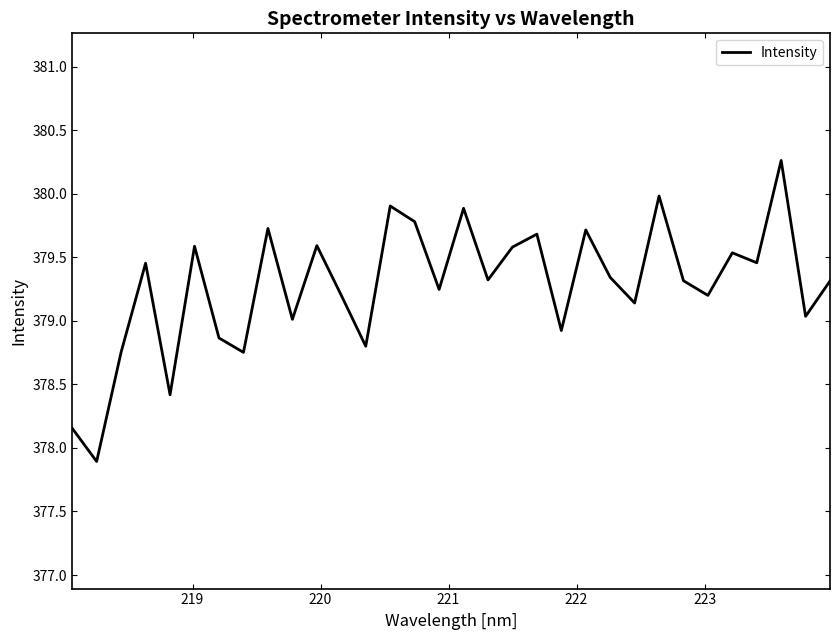

What is the smallest value displayed?

377.9